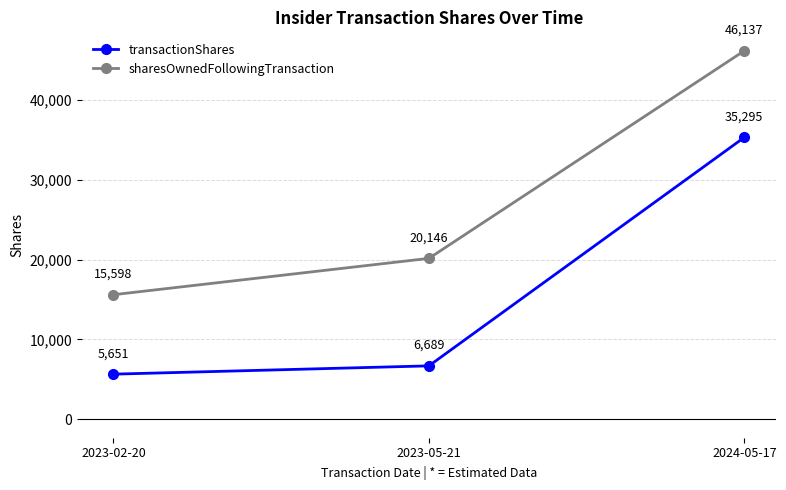

Is it true that transactionShares equals 2352 at 2023-05-21?

False